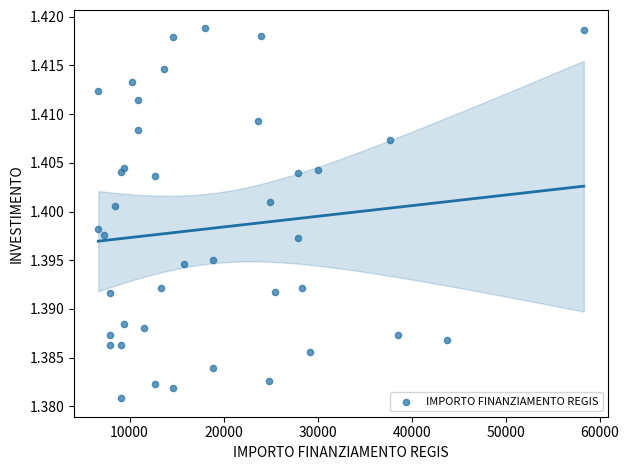

What is the range of X values (max minus min)?

51595.0